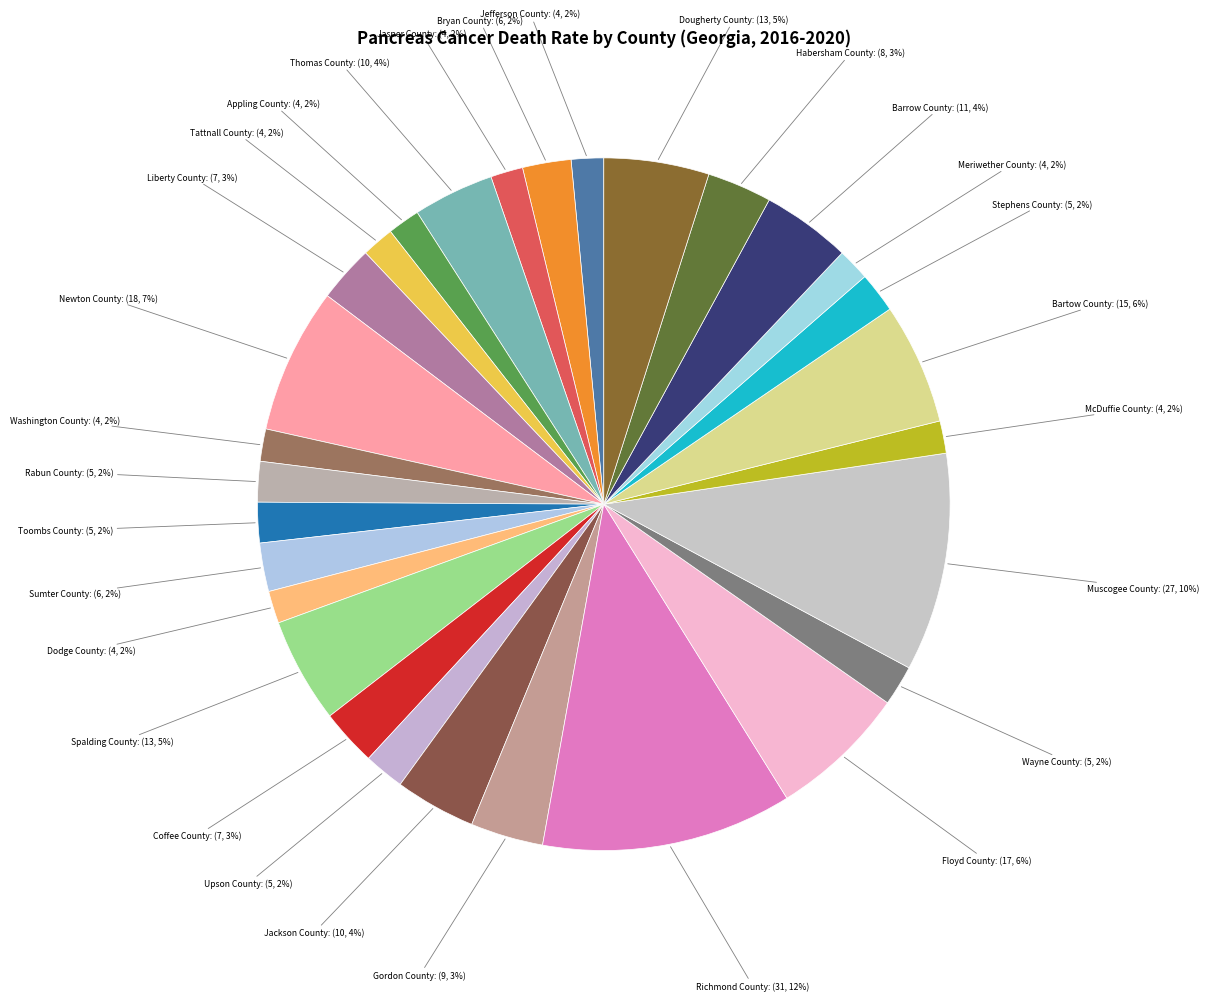

Count the number of slices in the pie.

29